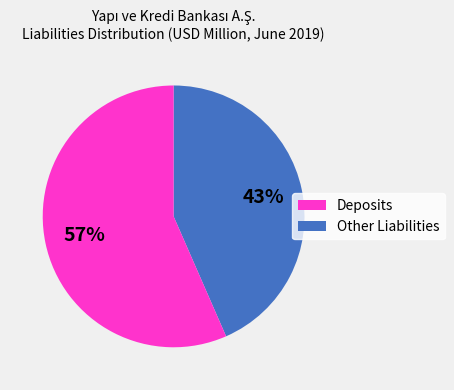

To the nearest percent, what is the average slice percentage?

50%